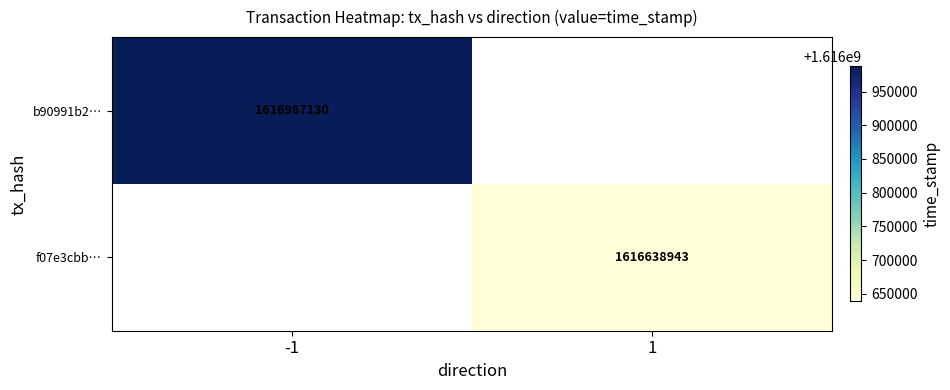

Which has a higher value, 1 or -1?

-1